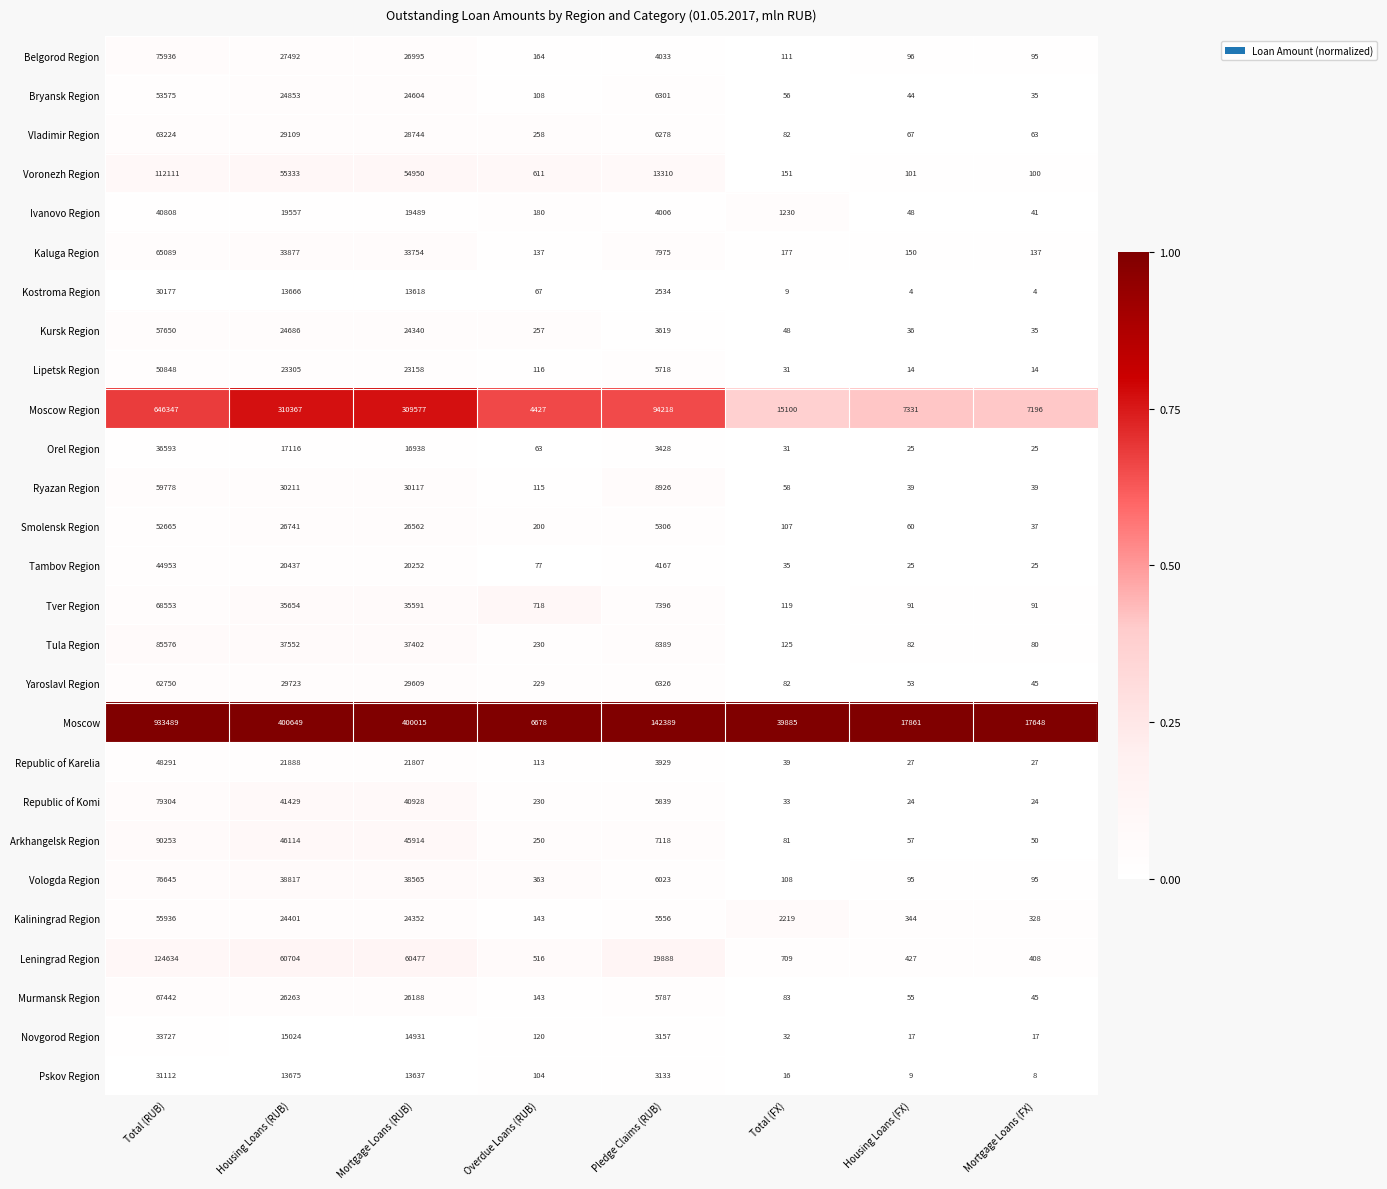

At which label does Voronezh Region first exceed 13310?

Total (RUB)